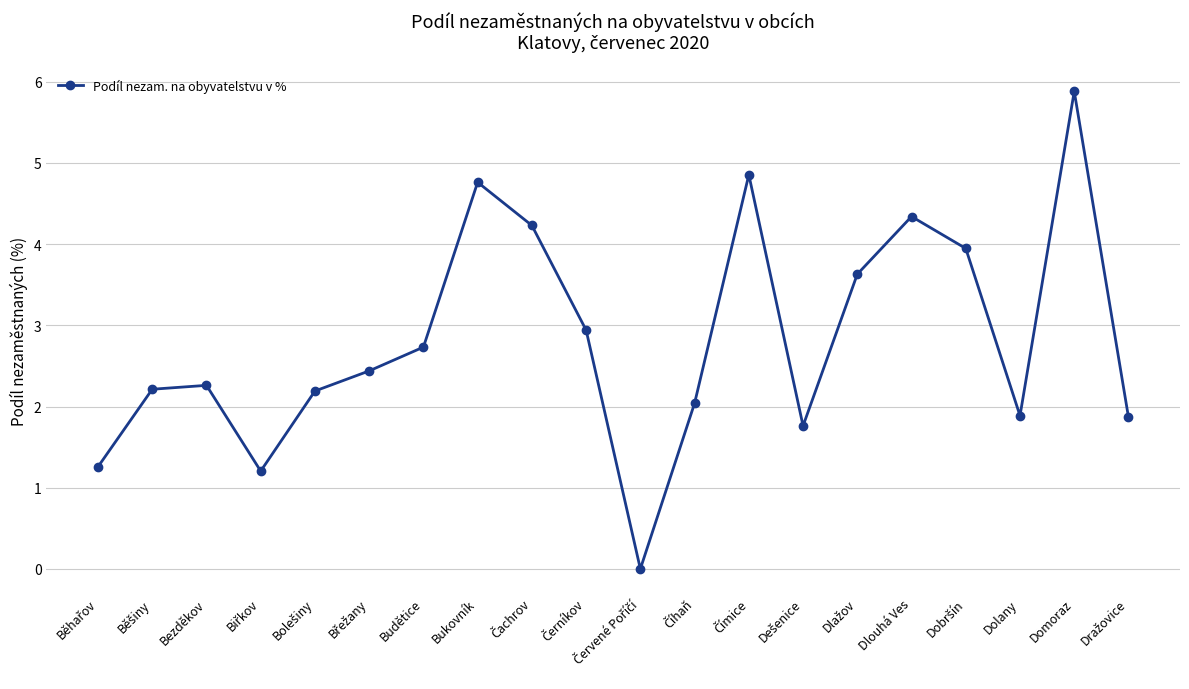

Count the number of categories in the chart.

20